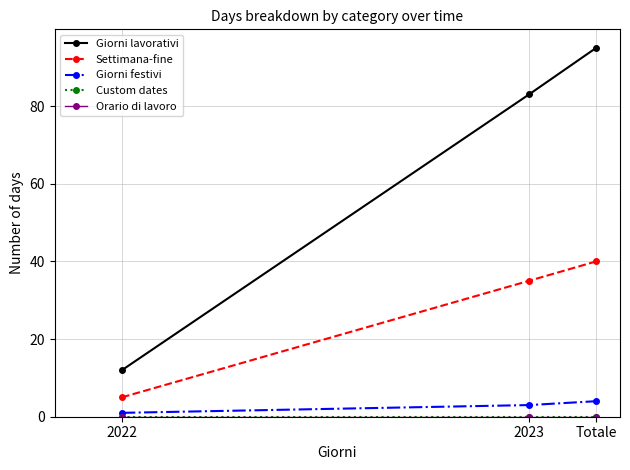

Is this an area chart (filled region under the line)?

No